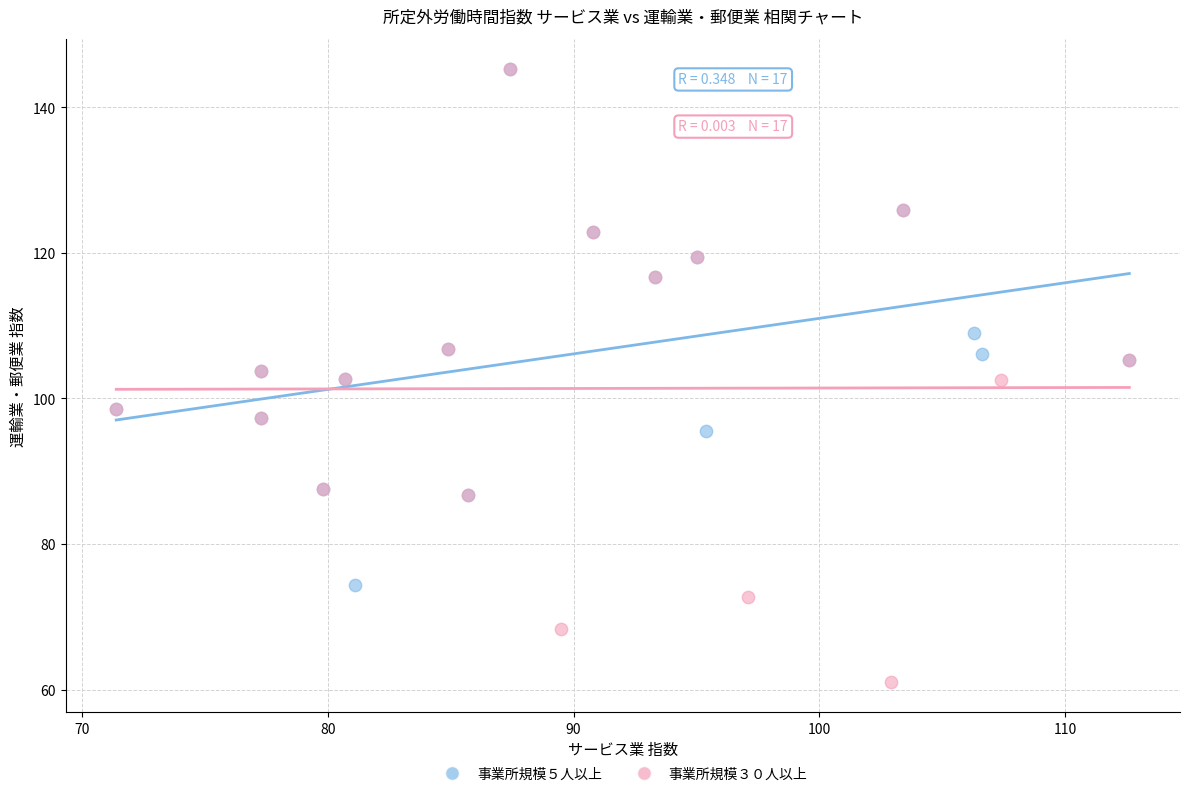

What are all the series names shown in the legend?

事業所規模５人以上, 事業所規模３０人以上